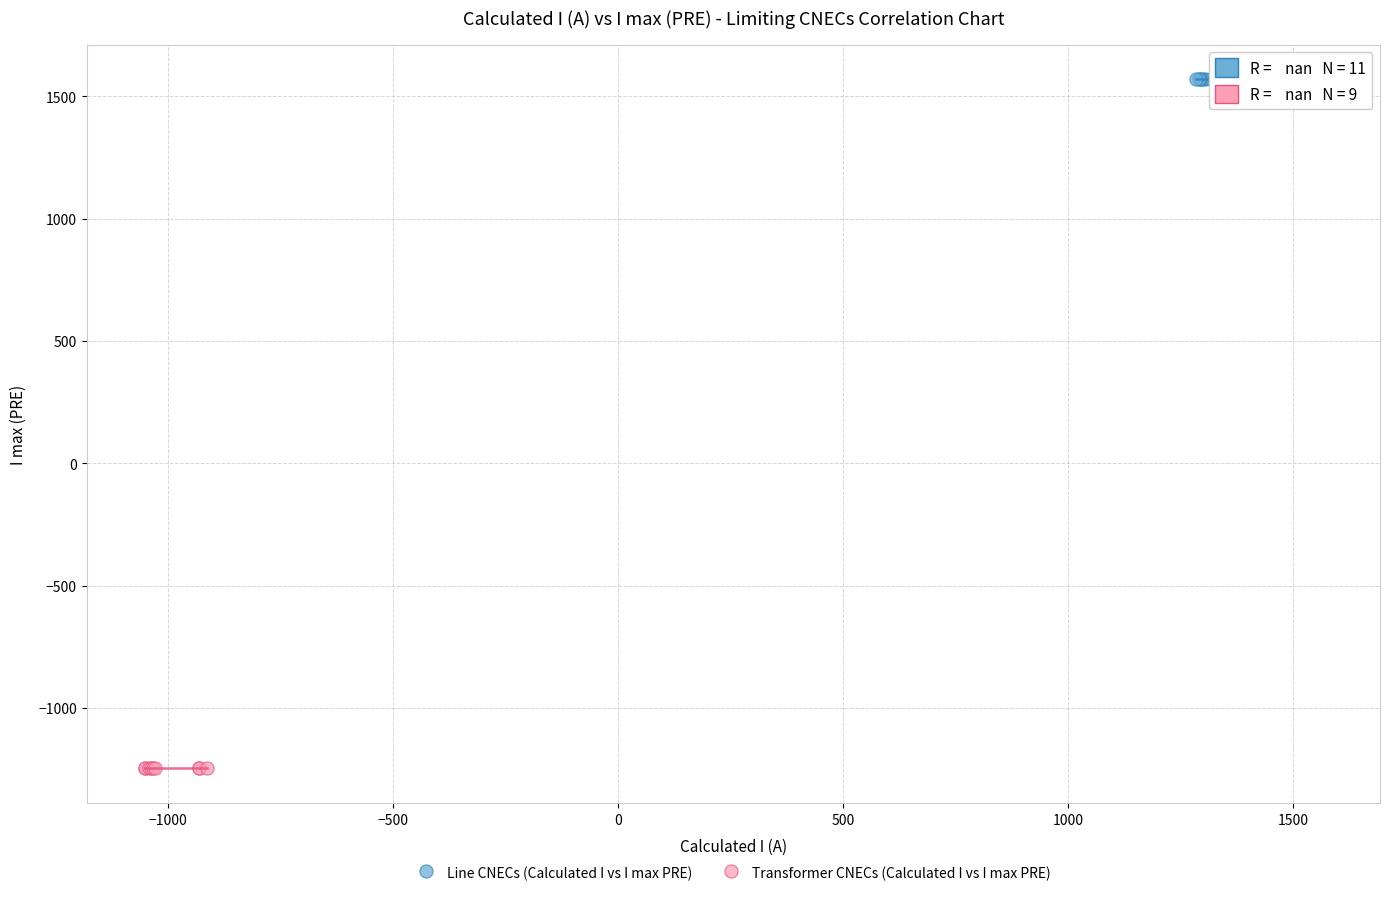

What are all the series names shown in the legend?

Line CNECs (Calculated I vs I max PRE), Transformer CNECs (Calculated I vs I max PRE)